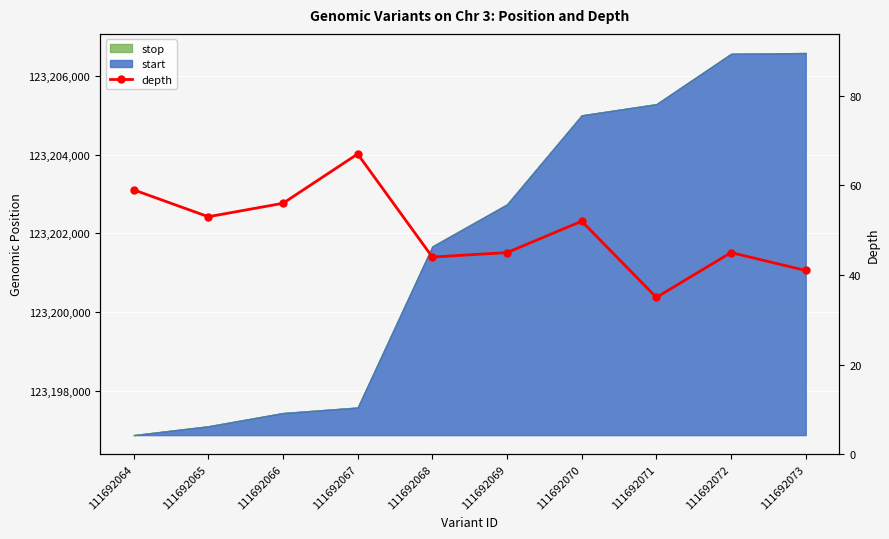

Reading right to left, list all the values displayed in this chart.

41	45	35	52	45	44	67	56	53	59